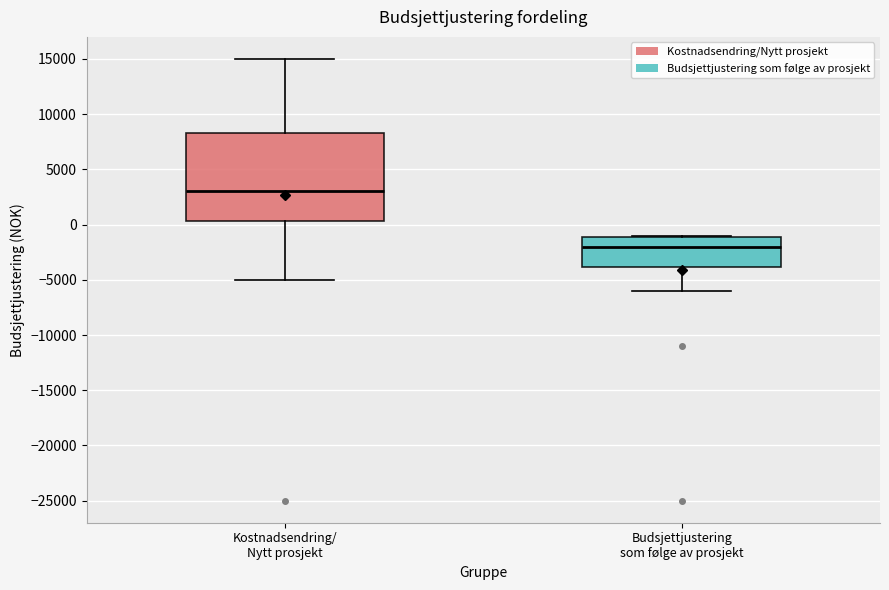

Which box's median line is the lowest?

Budsjettjustering som følge av prosjekt